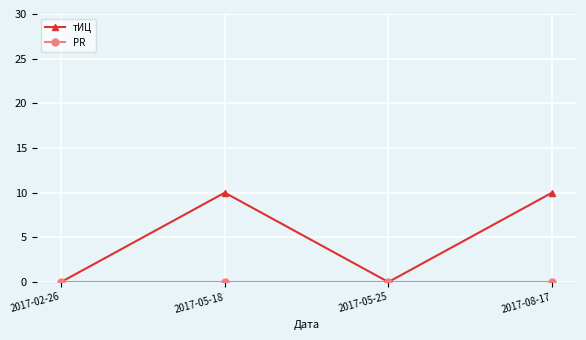

True or false: тИЦ has a value of 10 at 2017-08-17.

True